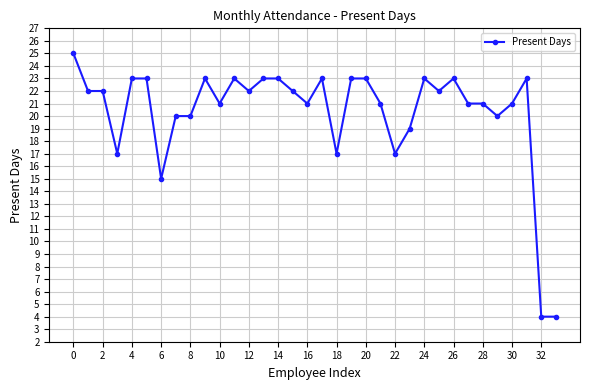

What is the sum of all values?

690